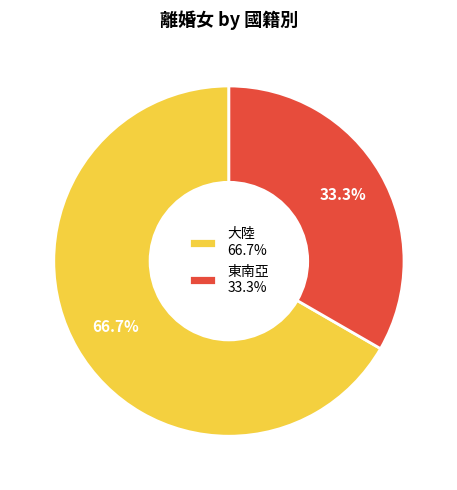

What is the total percentage of 東南亞 and 大陸?

100.0%